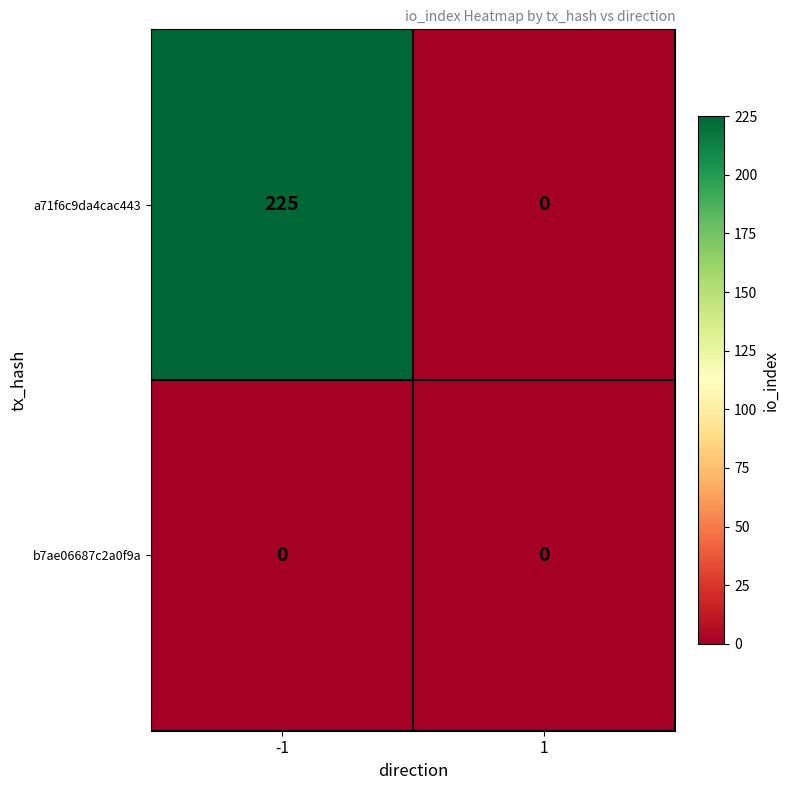

List the series in order of their peak value, highest first.

a71f6c9da4cac443, b7ae06687c2a0f9a